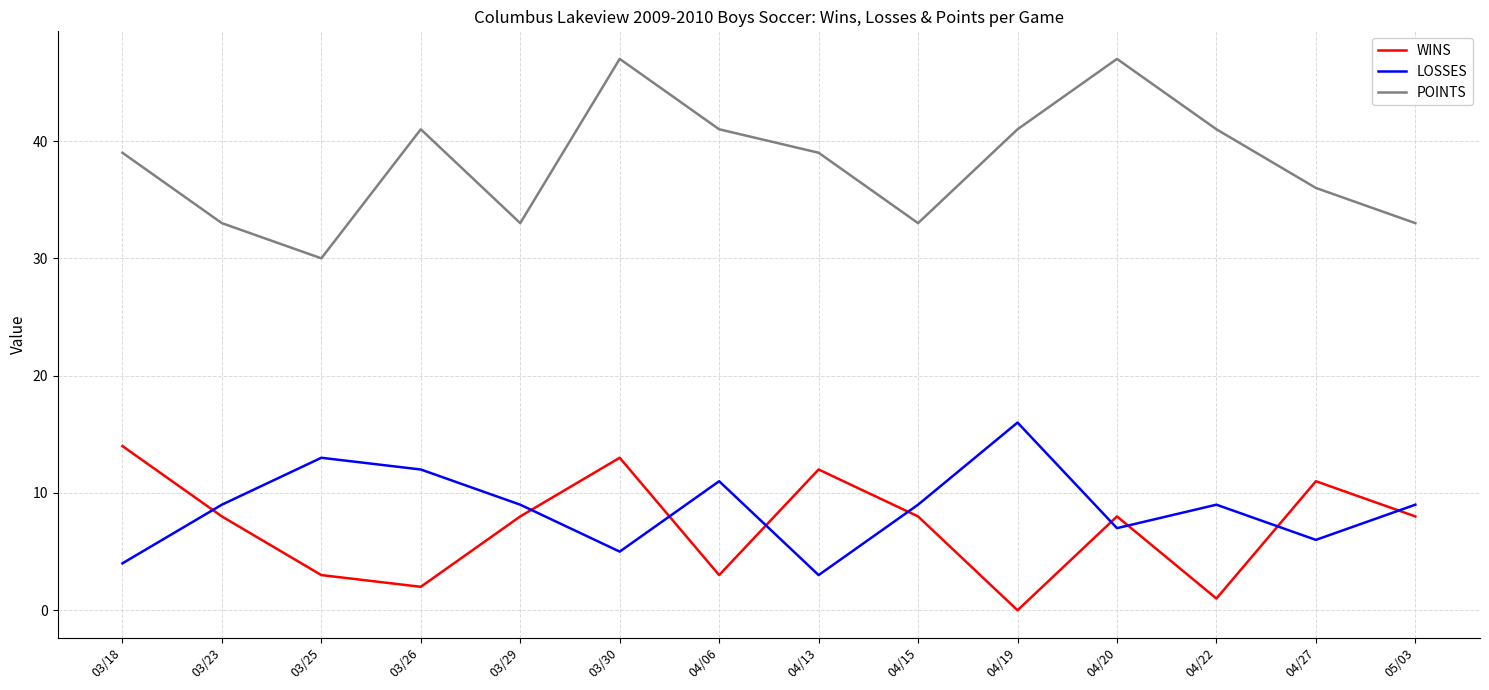

What position from the right is 04/22?

3